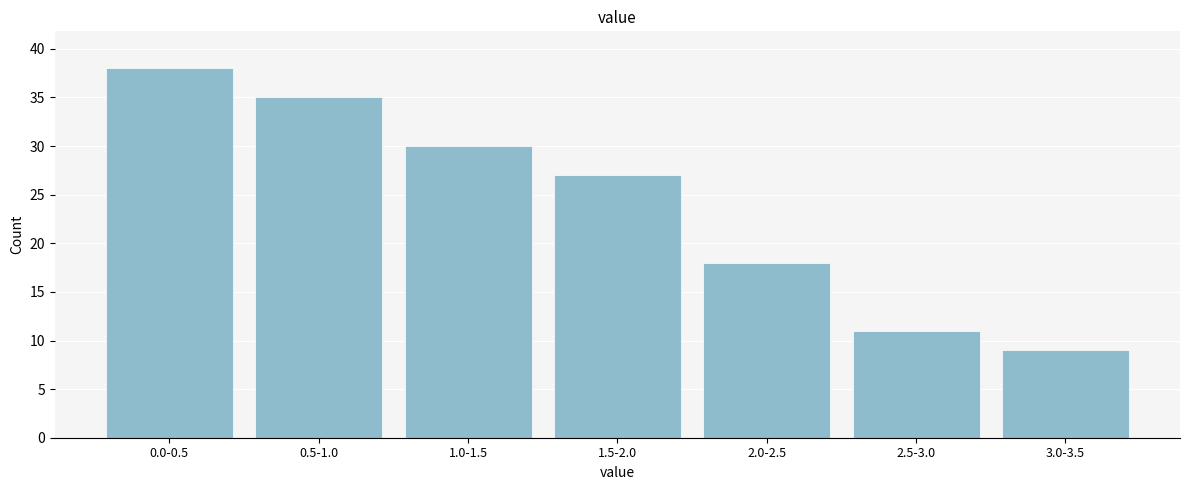

Reading right to left, transcribe all the data shown in this chart.

9	11	18	27	30	35	38